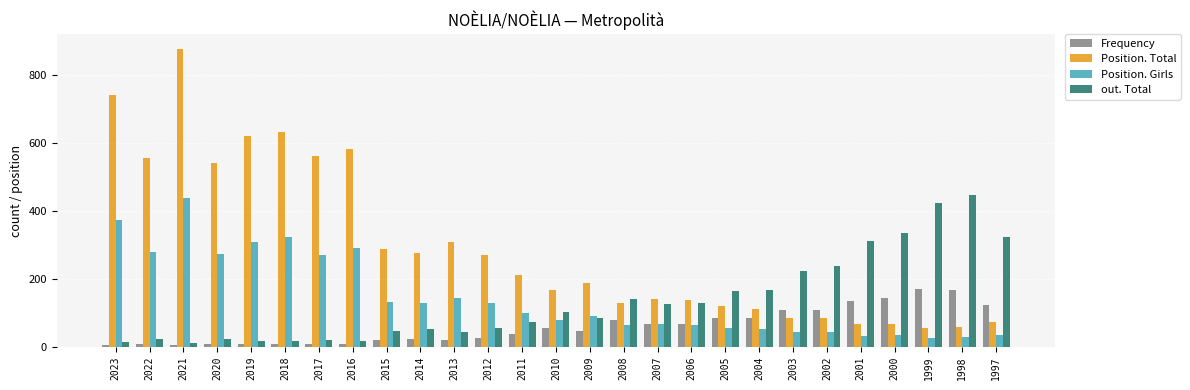

Which series has the largest range (max minus min)?

Position. Total